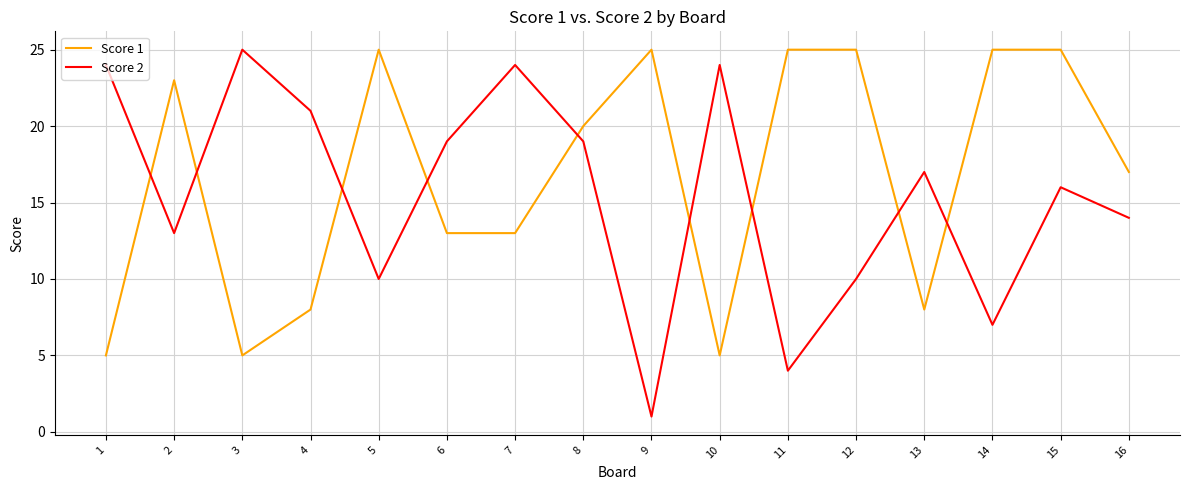

Which series has the widest spread of values?

Score 2